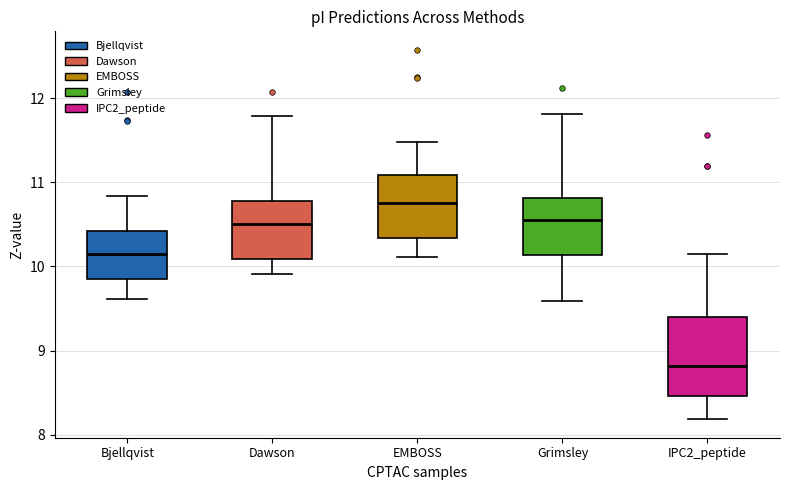

Where does the median line of the box for EMBOSS sit on the y-axis? The values are not printed on the chart, so give them approximately, as read against the axis.

10.8